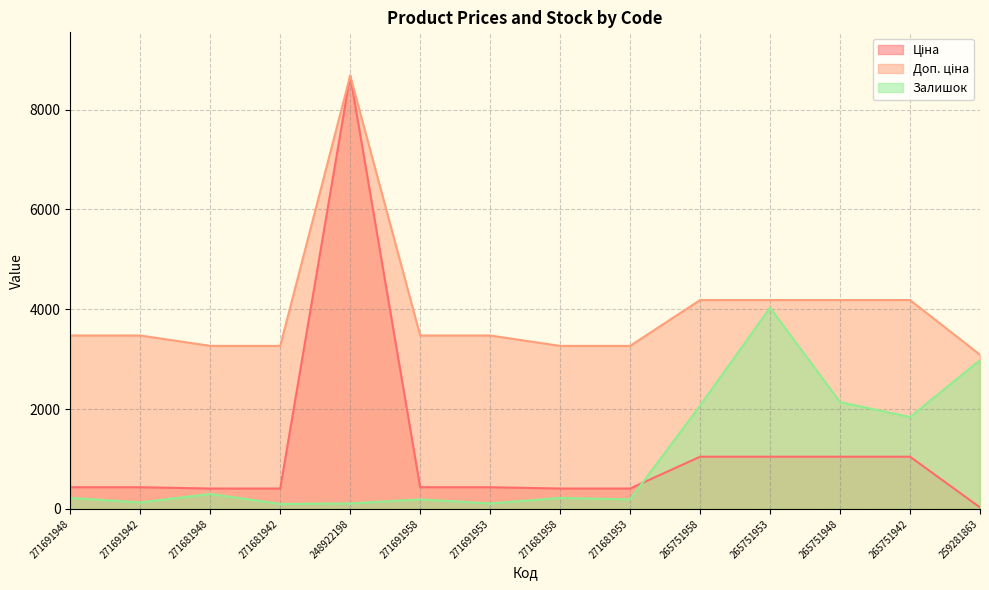

Where is the first local minimum for Залишок?

271691942